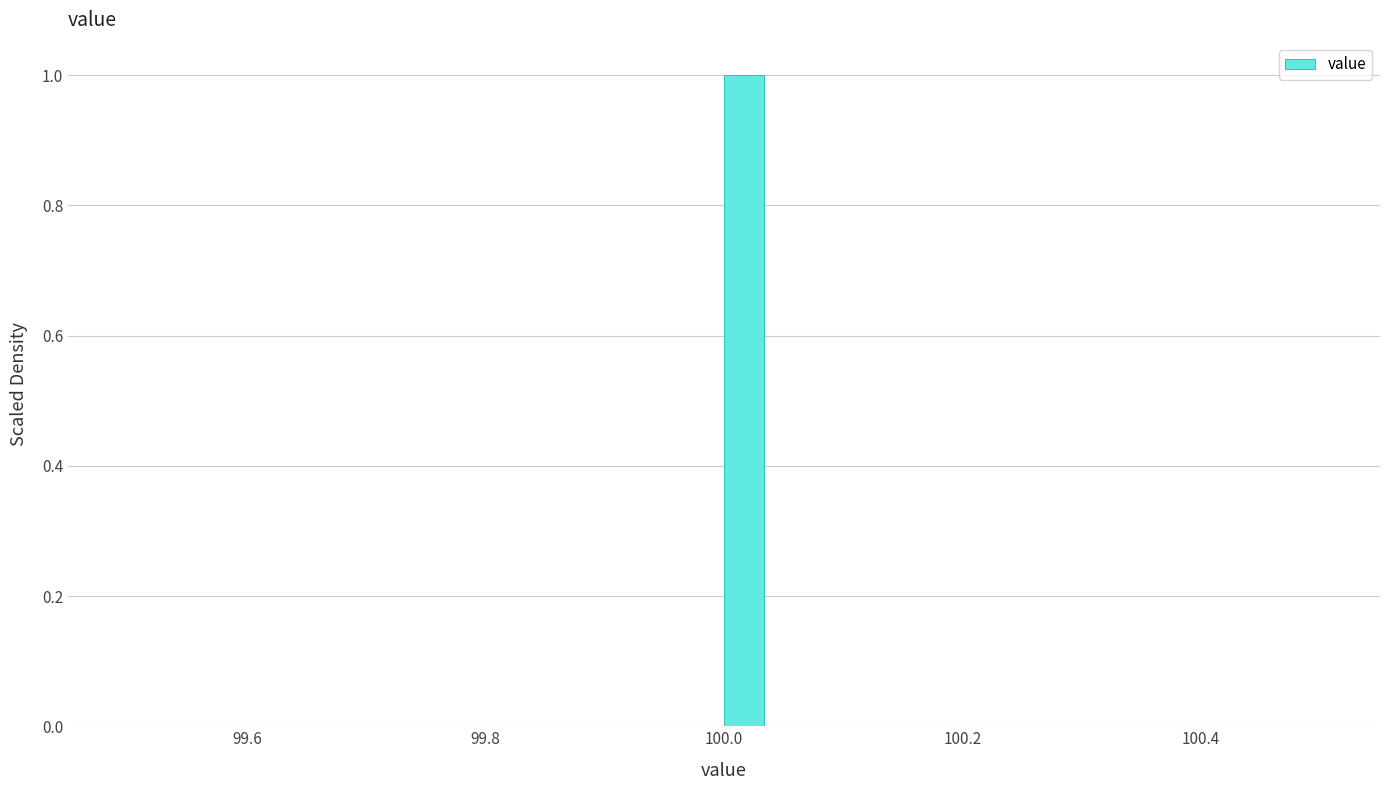

Read against the x-axis, roughly where is the centre of the tallest bar?

100.02